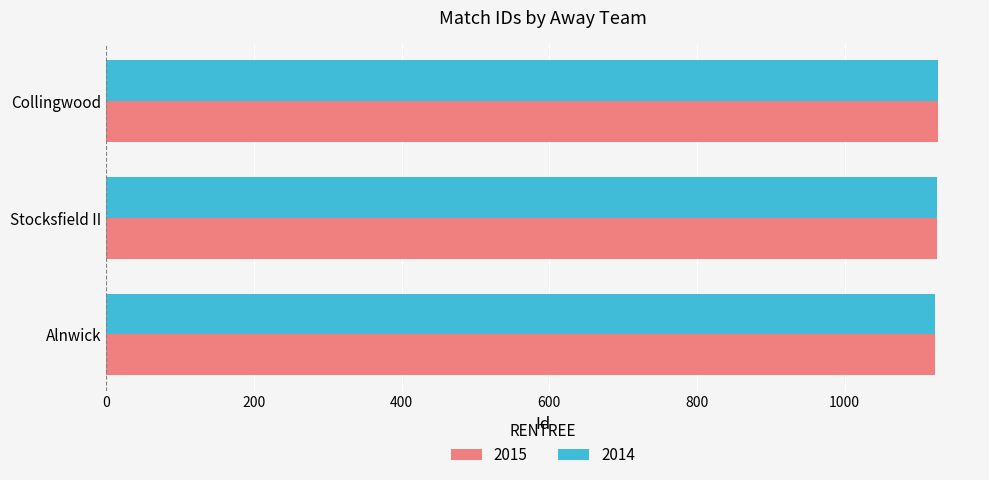

What is the total value across all series at Alnwick?

2246